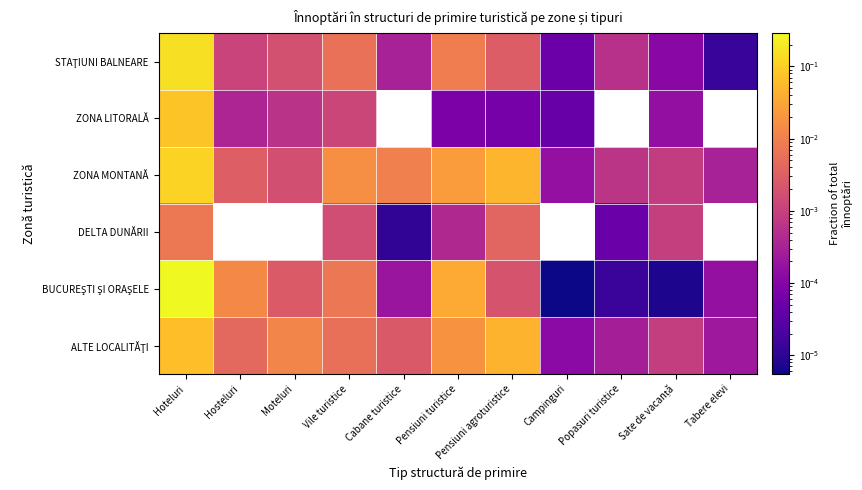

At which category does the chart reach its peak across all series?

Hoteluri